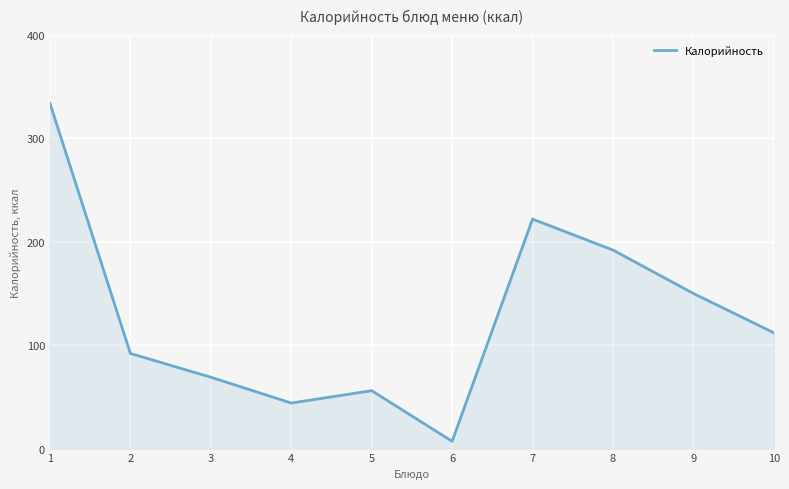

Reading left to right, transcribe all the data shown in this chart.

334	92	69	44	56	7	222	192	150	112